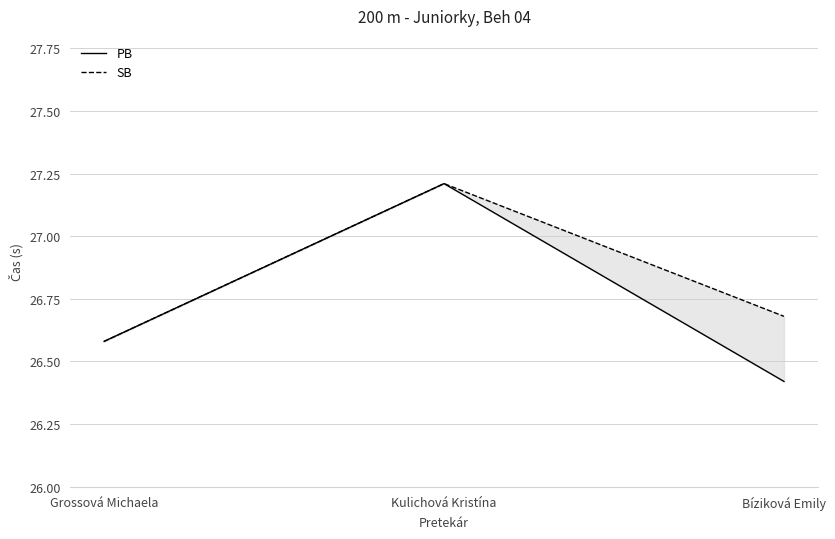

Read the SB value at Bíziková Emily.

26.7